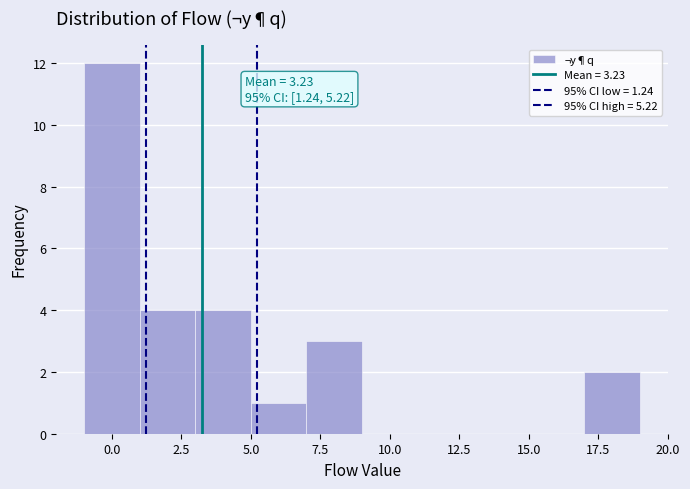

Over which range of the x-axis is the bar tallest?

-1 to 1